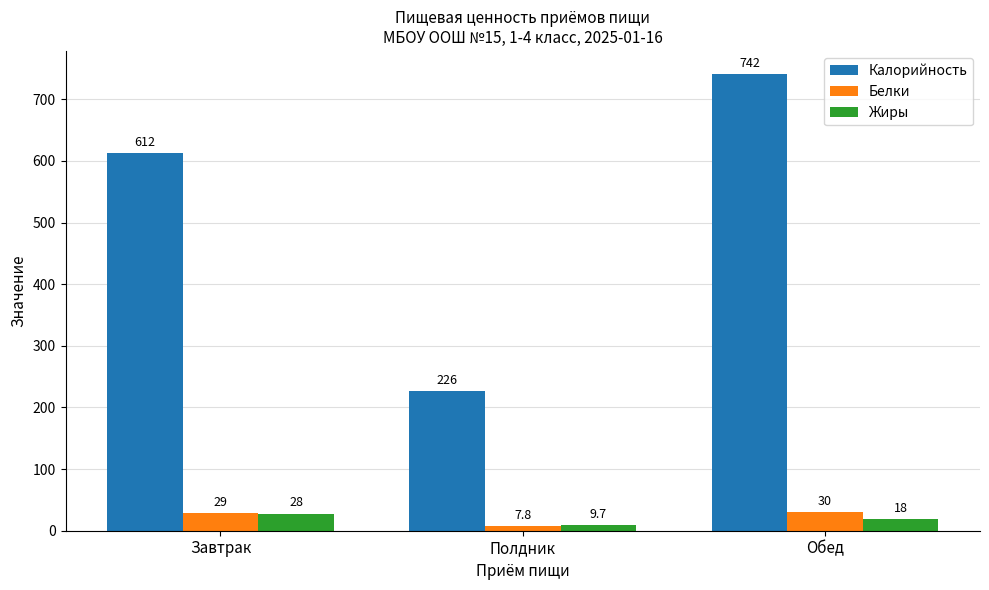

At which category is the sum across all series the highest?

Обед